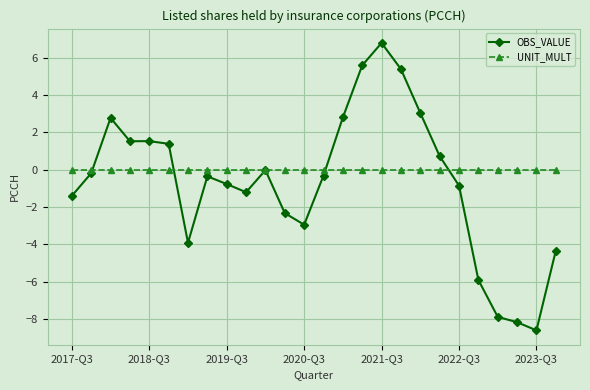

How many lines are shown in the chart?

2